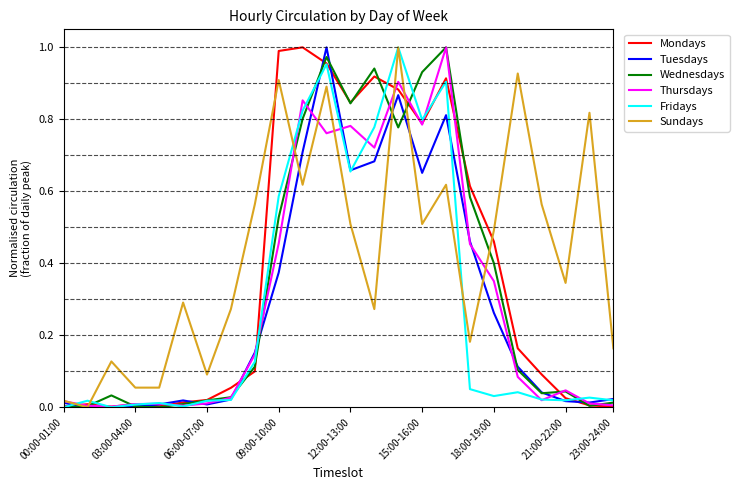

Which series has the largest total across all categories?

Sundays